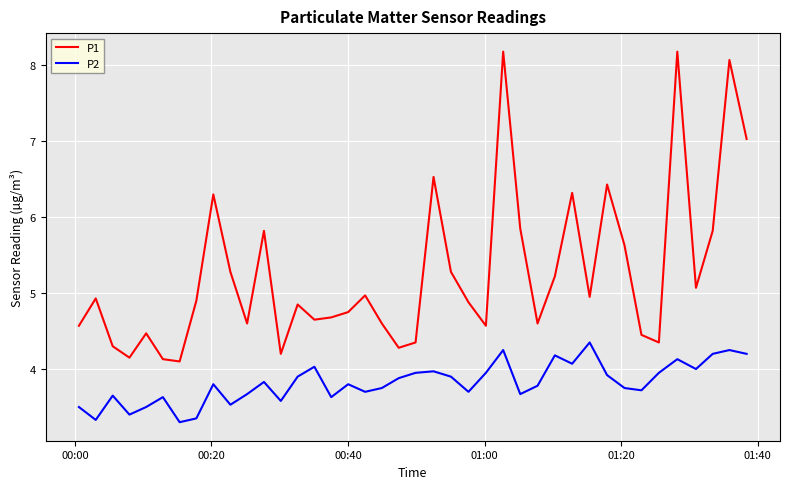

List the series in order of their overall mean, highest first.

P1, P2